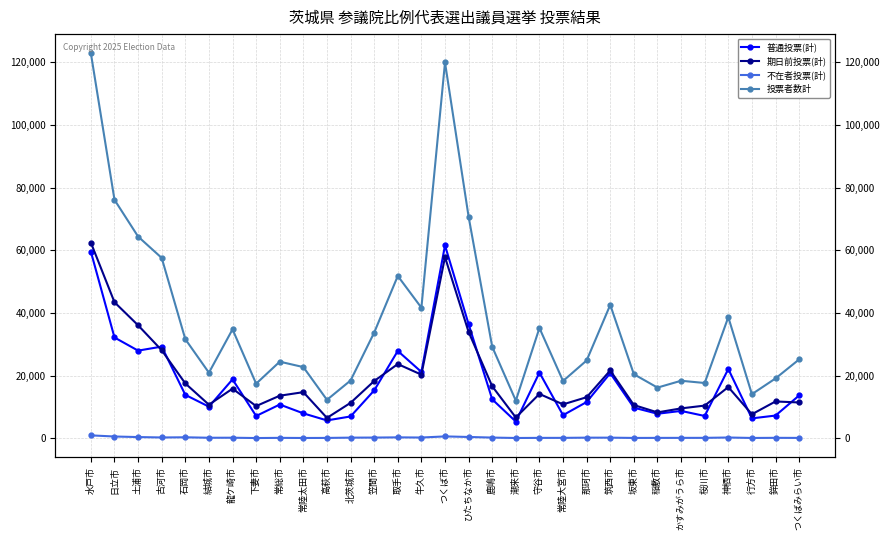

Does the chart have visible grid lines?

Yes